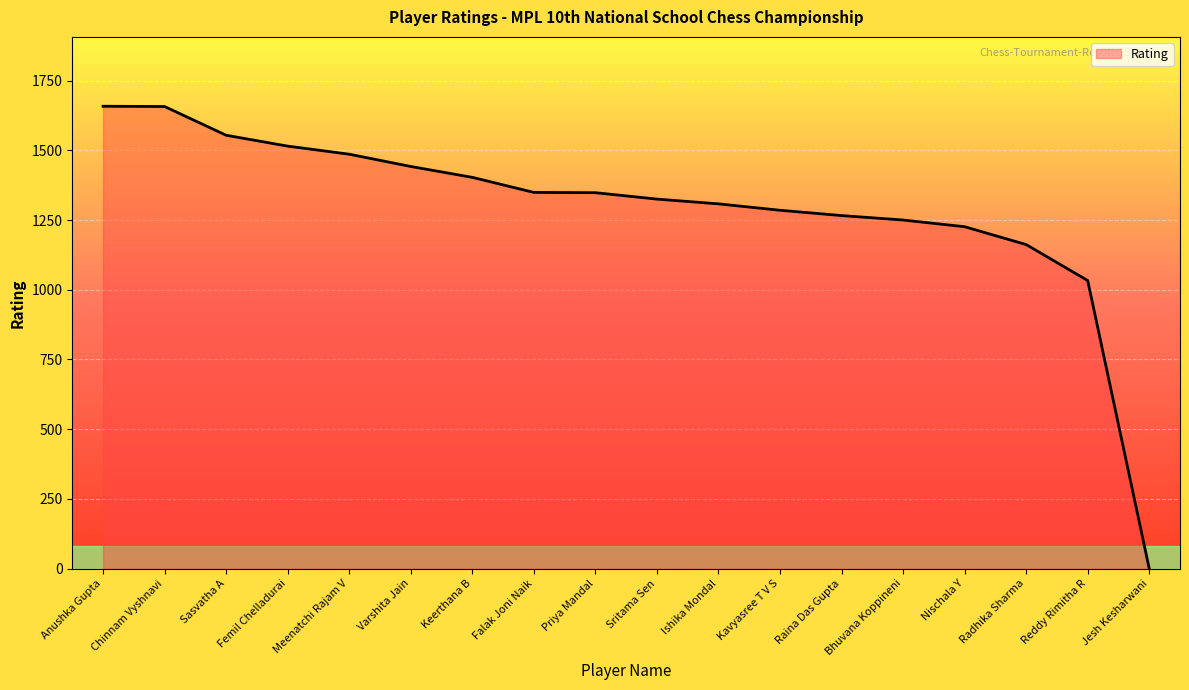

Is it true that the value at Sritama Sen is 413?

False